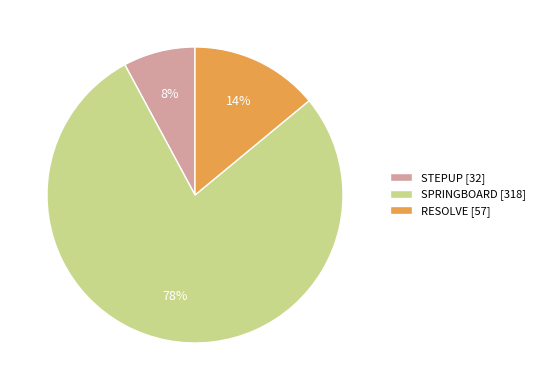

Which slice is the largest?

SPRINGBOARD